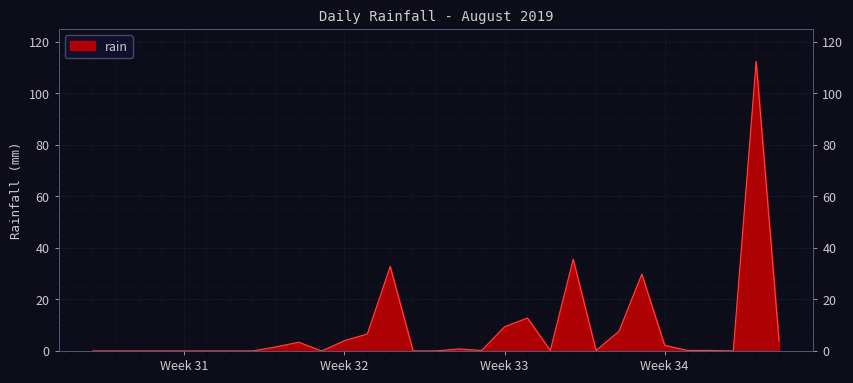

What is the sum of all values?

263.8